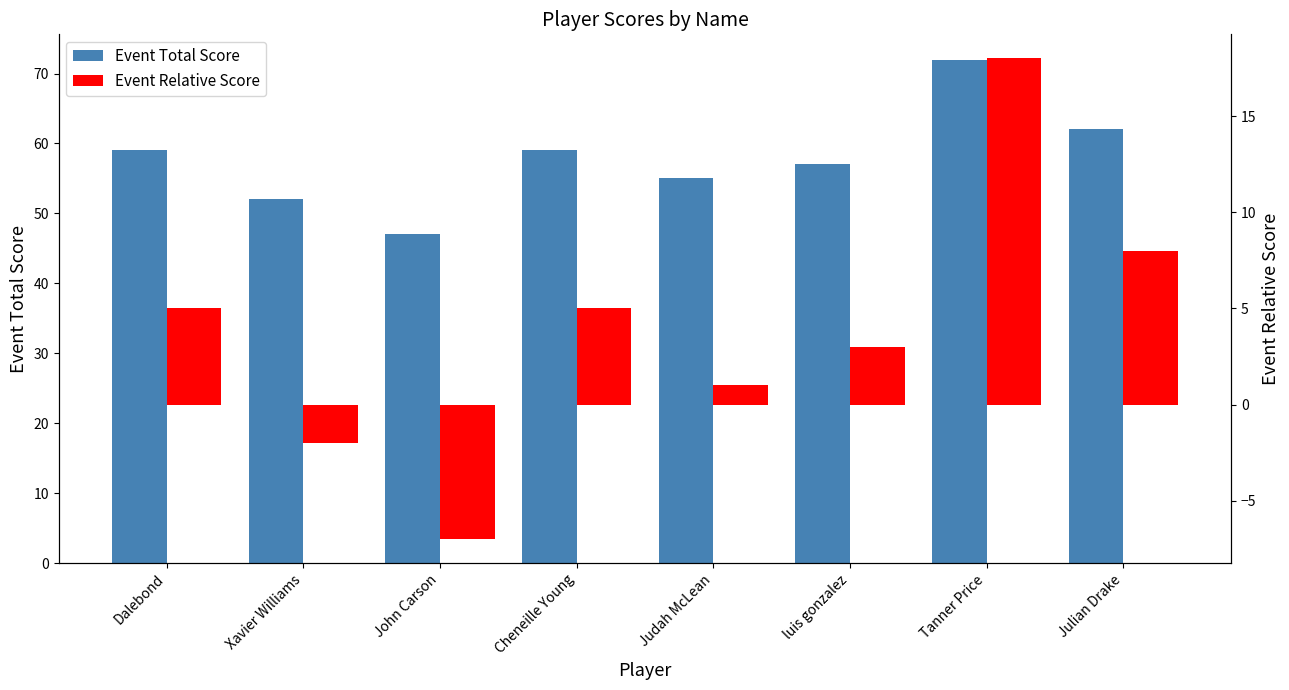

What is the maximum value for Event Relative Score?

18